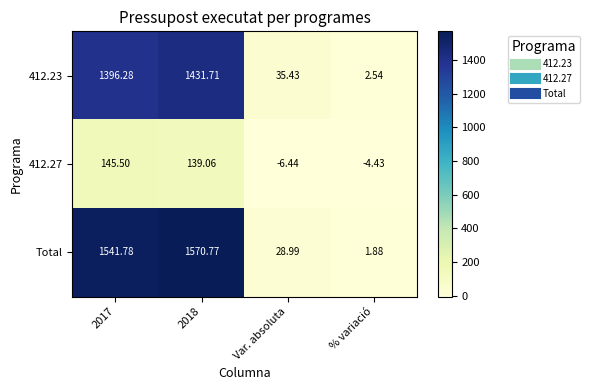

Which series has the largest total across all categories?

Total